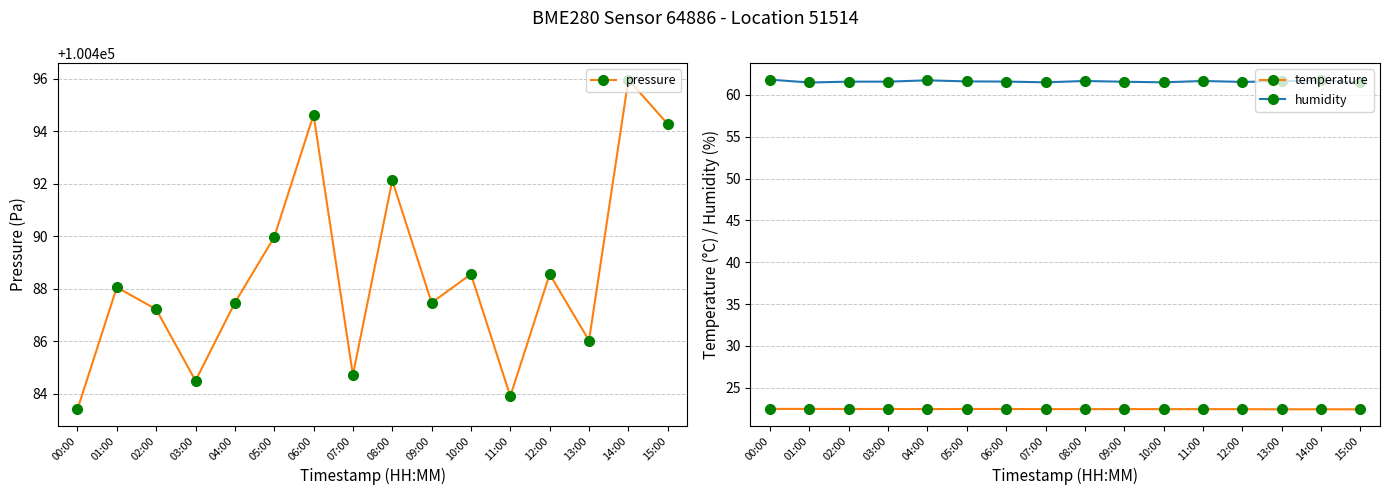

How many lines are shown in the chart?

3